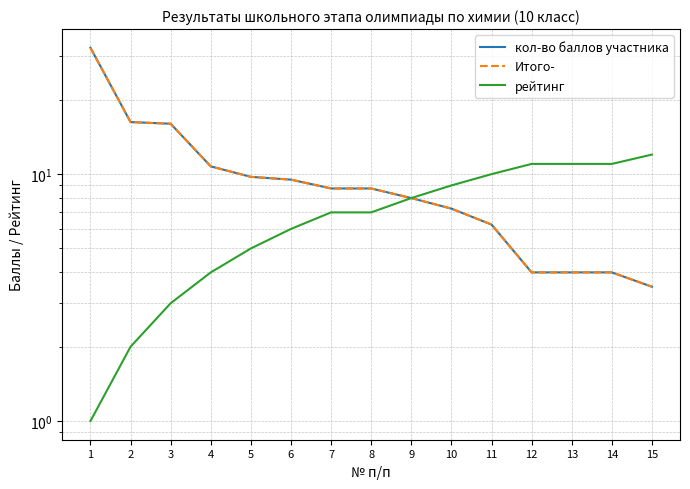

Which has a higher value, 1 or 14?

1